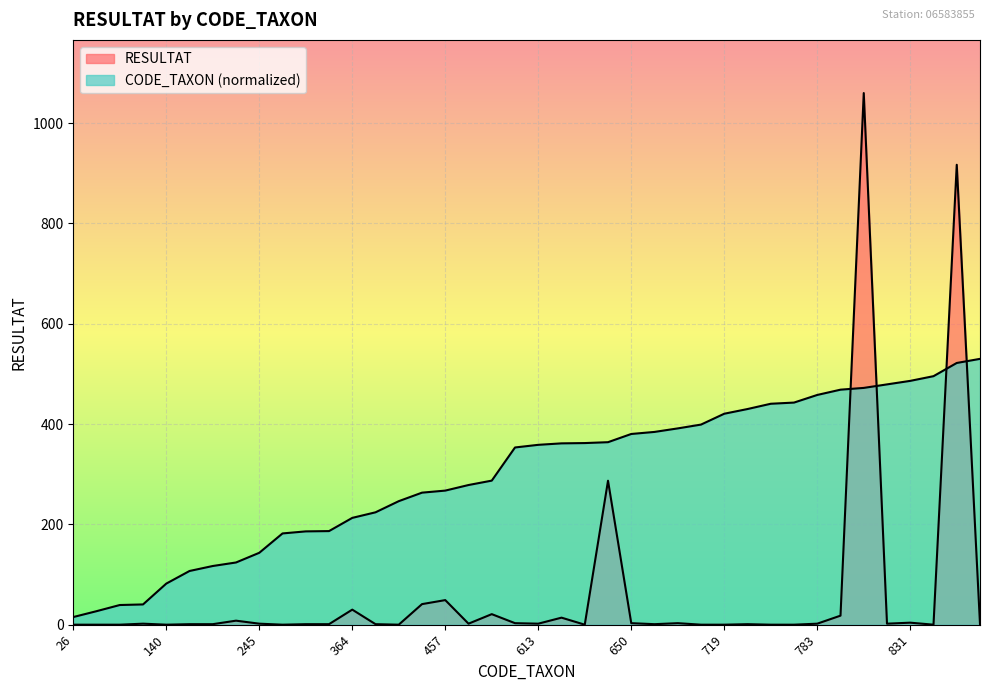

Count the number of categories in the chart.

40